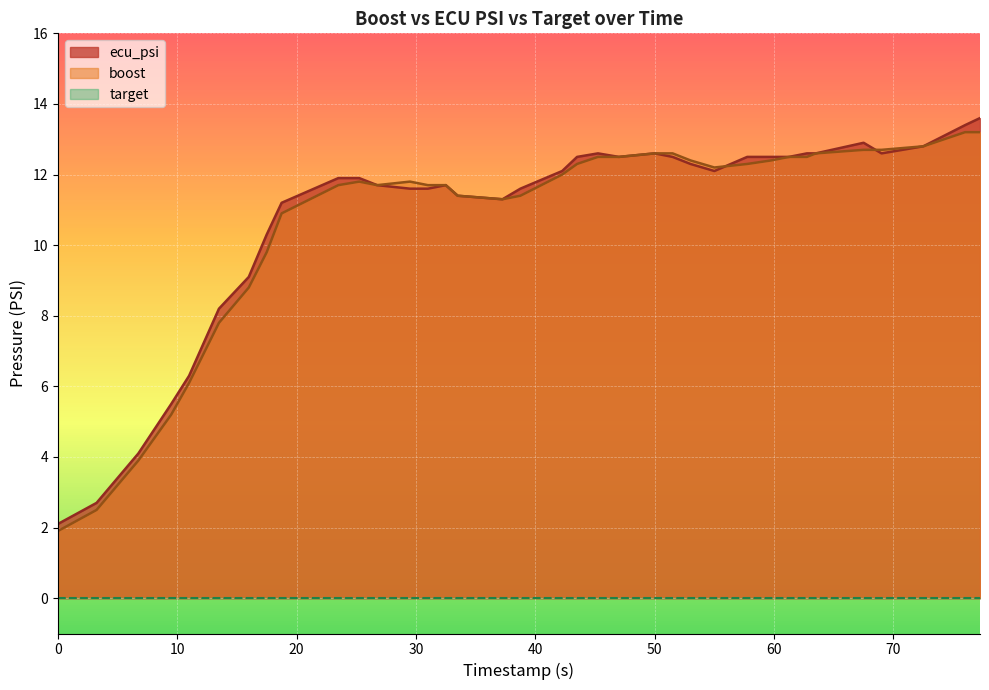

What is the total value across all series at 50?

25.2